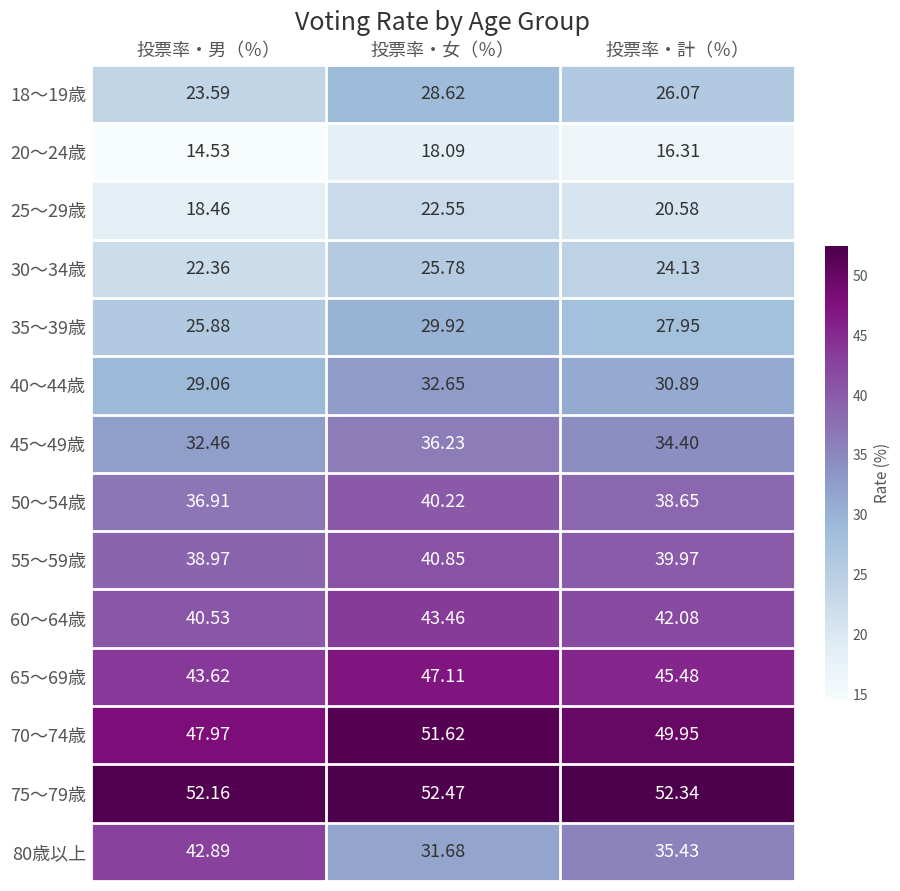

At which label does 70～74歳 reach its minimum?

投票率・男（％）